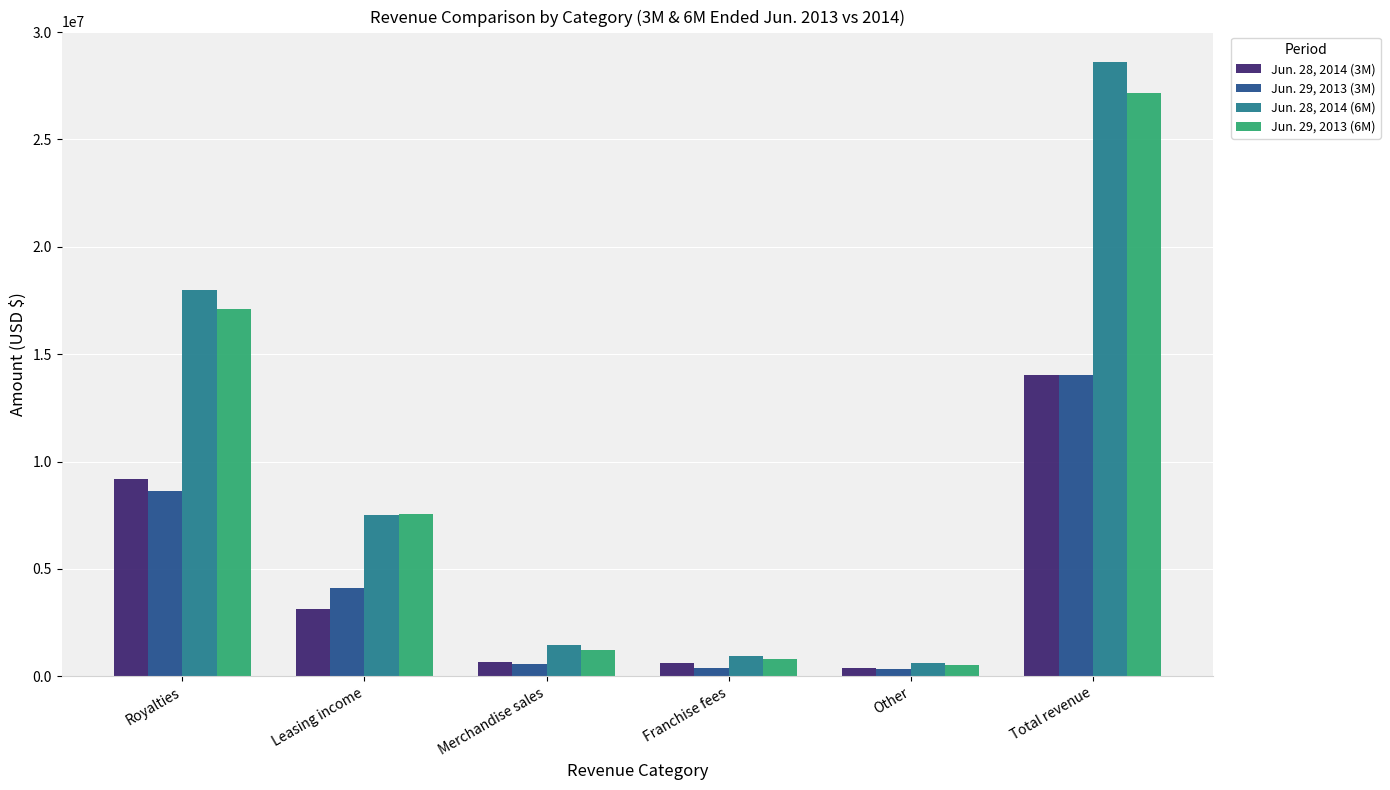

How many categories are shown in the chart?

6